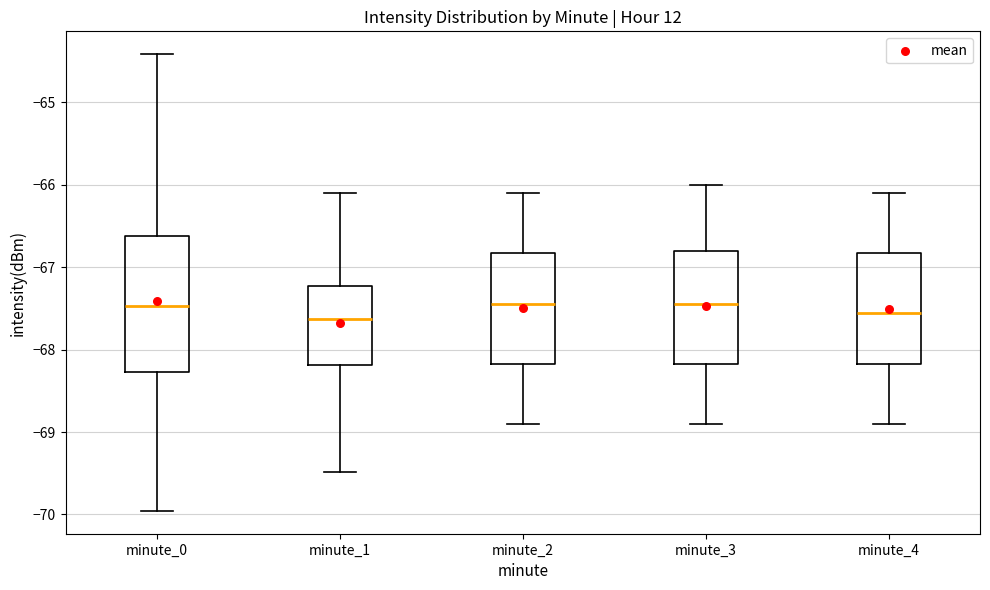

Where is the lower edge of the box for minute_4 on the y-axis? The values are not printed on the chart, so give them approximately, as read against the axis.

-68.2